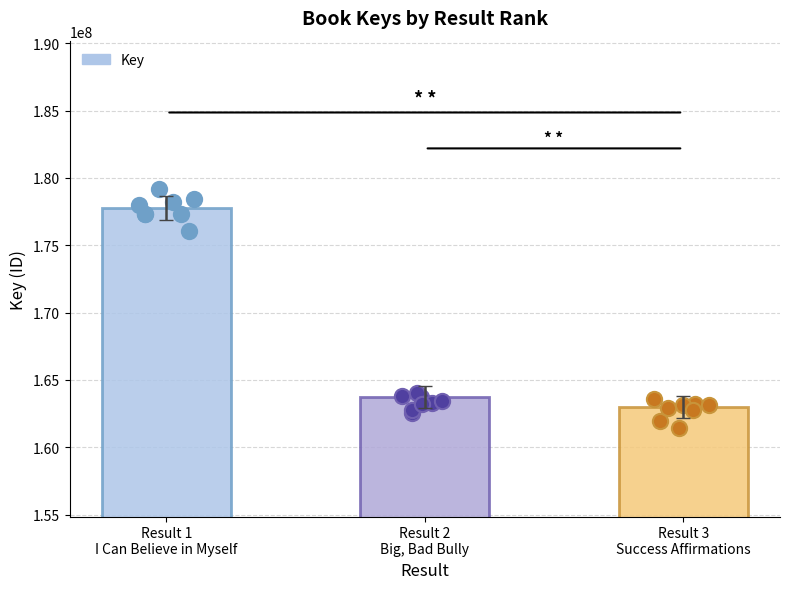

Between Result 2 Big, Bad Bully and Result 3 Success Affirmations, which is larger?

Result 2 Big, Bad Bully